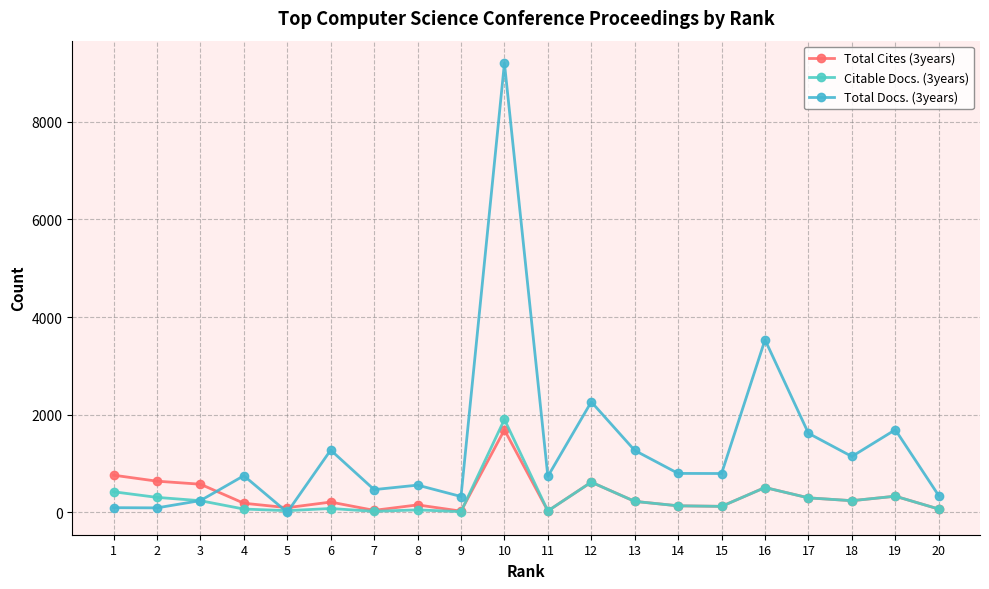

Reading left to right, extract all data points from this chart.

Total Cites (3years): 760	637	575	185	94	209	39	151	23	1688	27	617	223	132	121	507	295	237	329	66
Citable Docs. (3years): 420	305	237	66	33	77	19	49	12	1903	27	617	223	132	121	507	295	237	329	66
Total Docs. (3years): 94	90	239	749	0	1274	464	556	323	9203	735	2262	1267	796	794	3534	1618	1143	1691	341